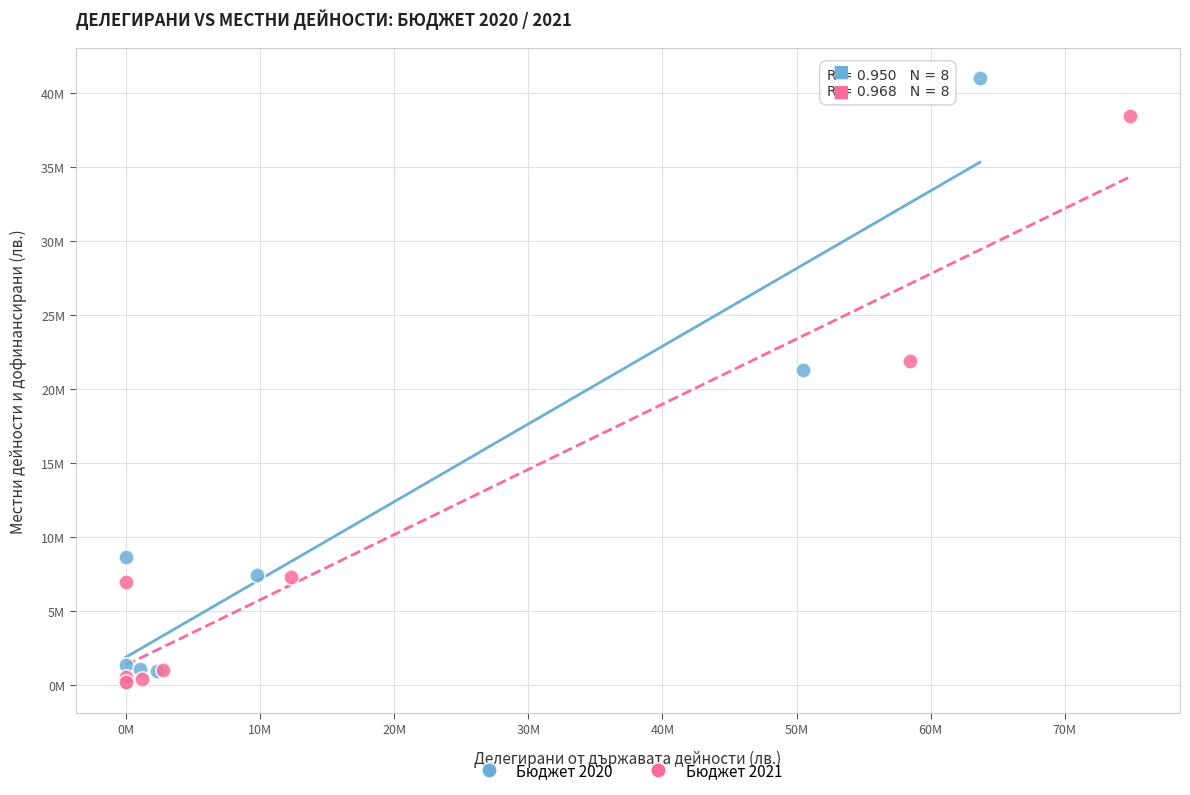

What are all the series names shown in the legend?

Бюджет 2020, Бюджет 2021